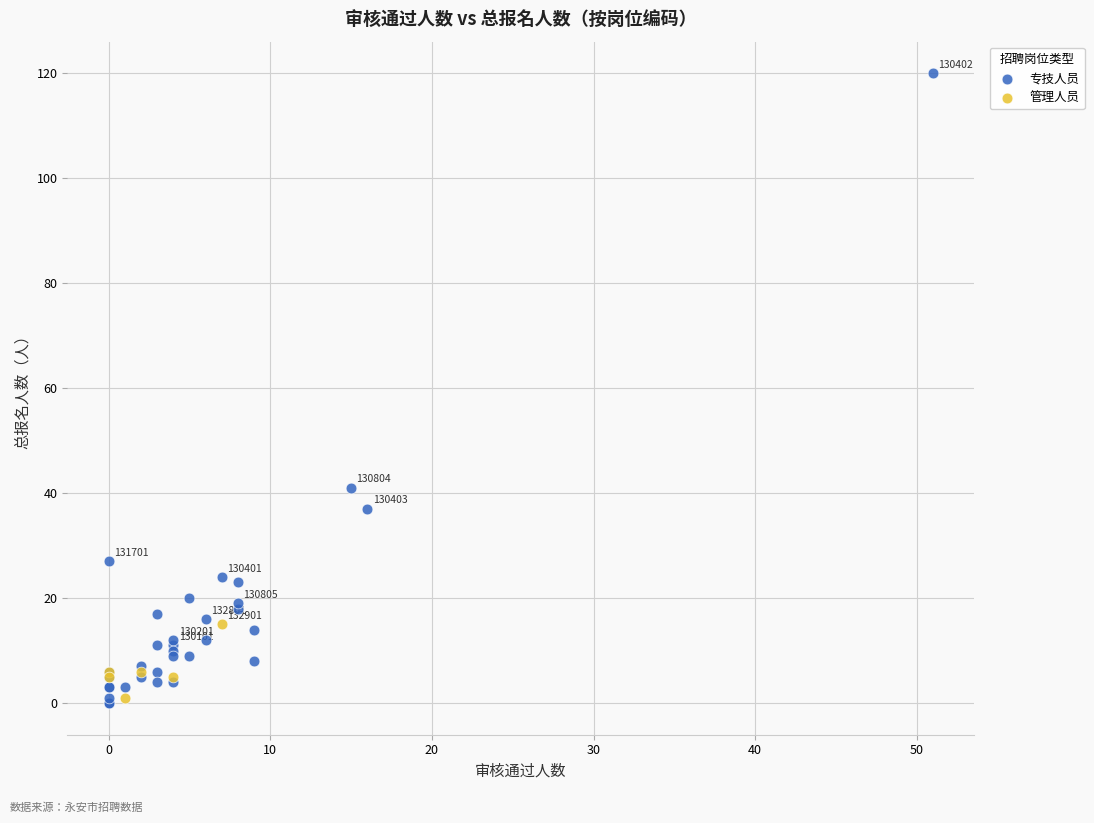

Which series has the widest spread of Y values?

专技人员